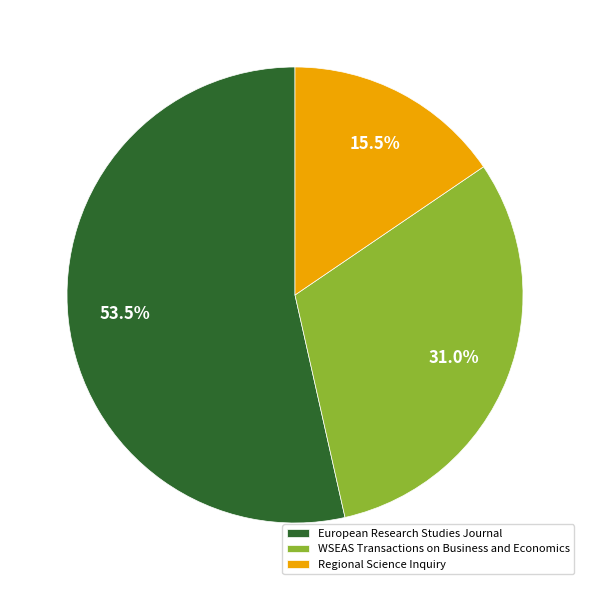

Does WSEAS Transactions on Business and Economics account for over 50% of the chart?

No